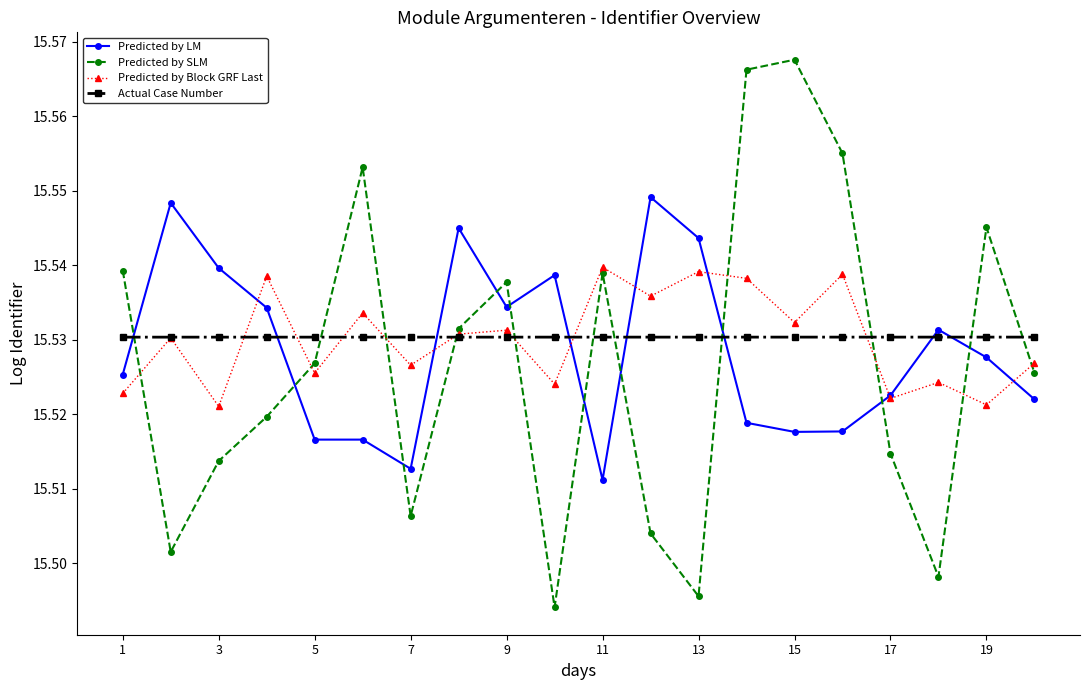

True or false: Predicted by SLM has more than 0 interior local peaks.

True